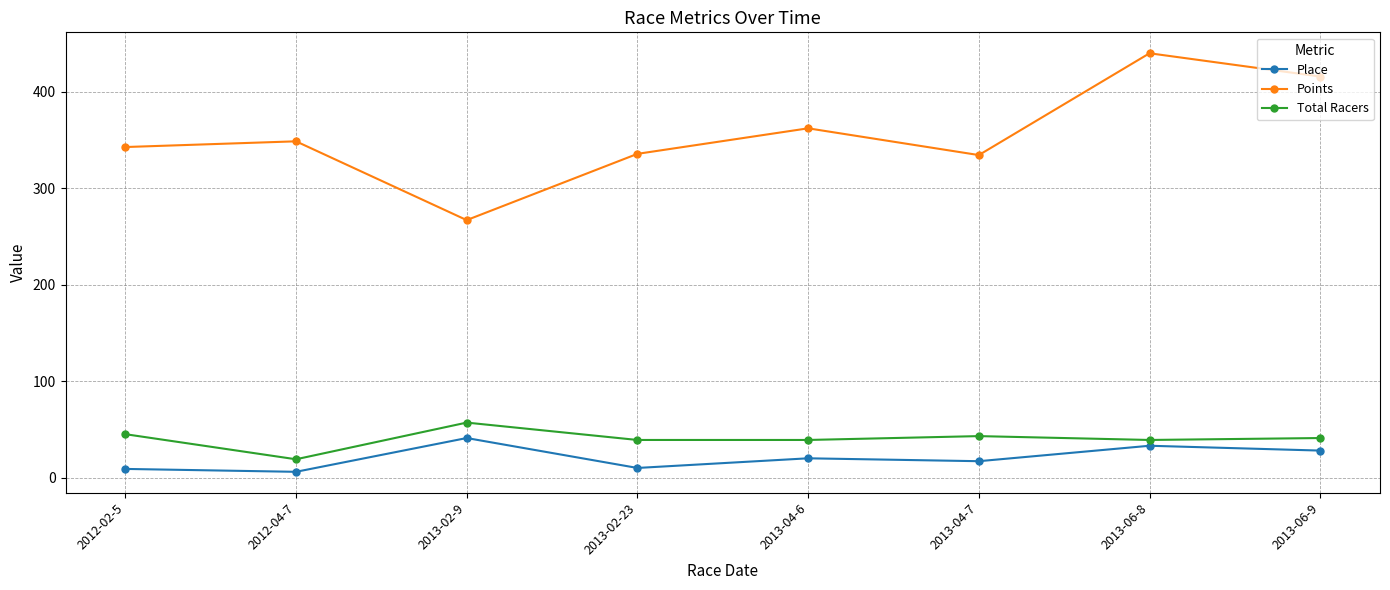

How many values in the Points series exceed 348?

4